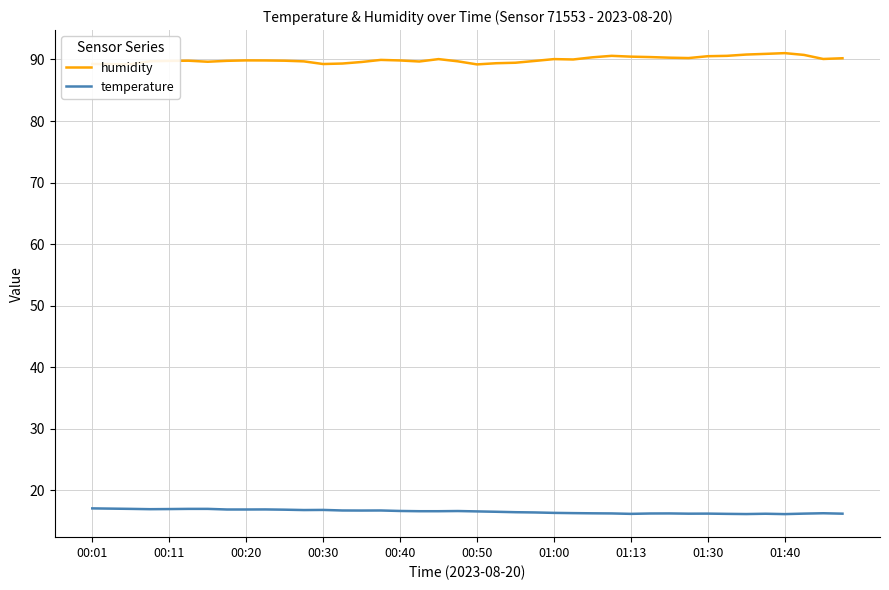

List the series in order of their overall mean, lowest first.

temperature, humidity